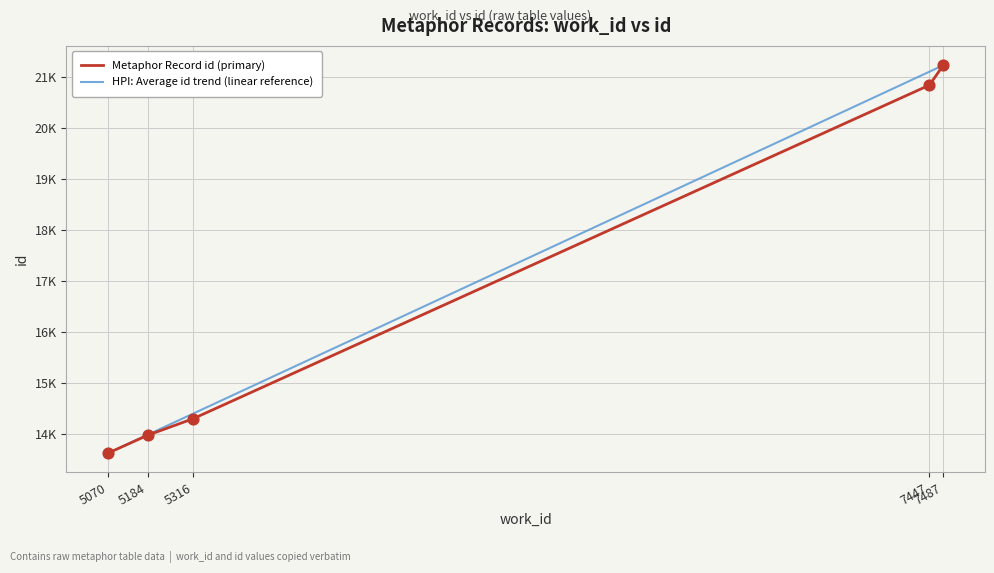

Is the value of HPI: Average id trend (linear reference) at 7487 greater than the value of Metaphor Record id (primary) at 5184?

Yes